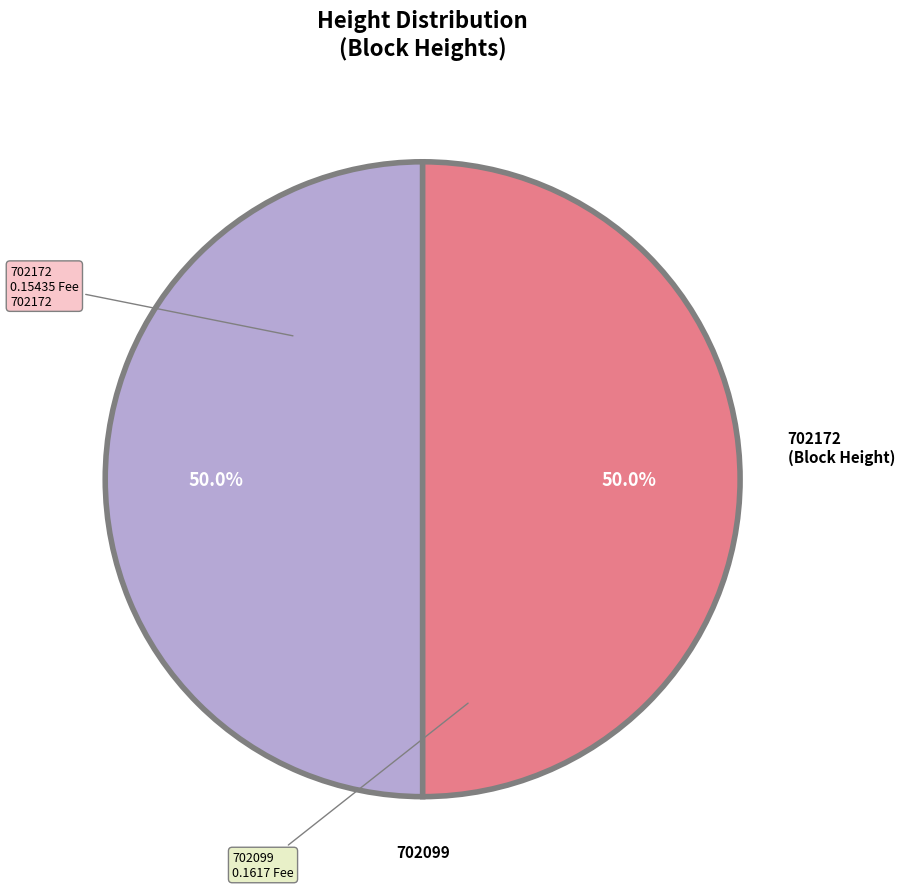

Count the number of slices in the pie.

2